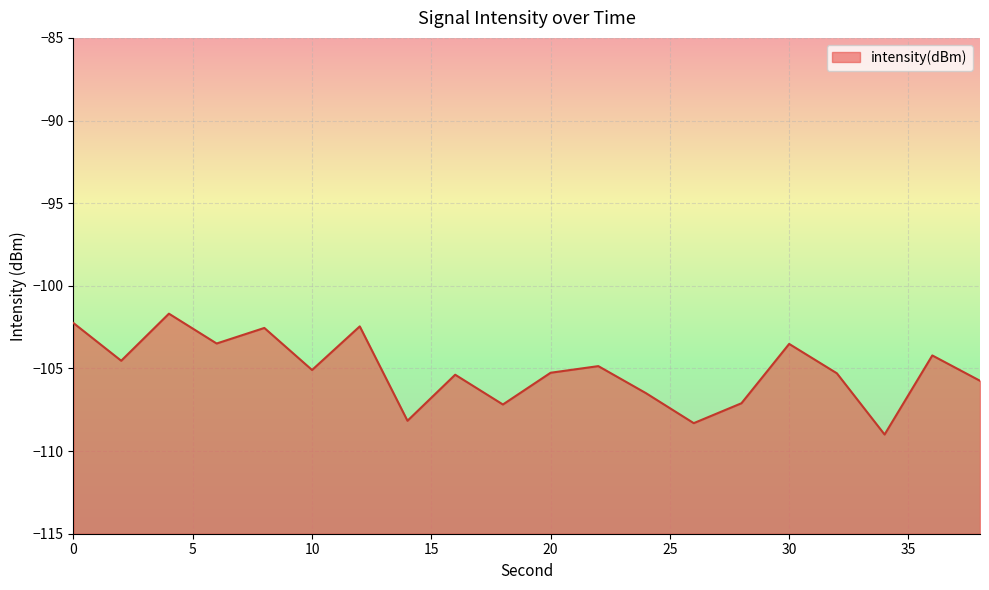

How many values are below -105?

11